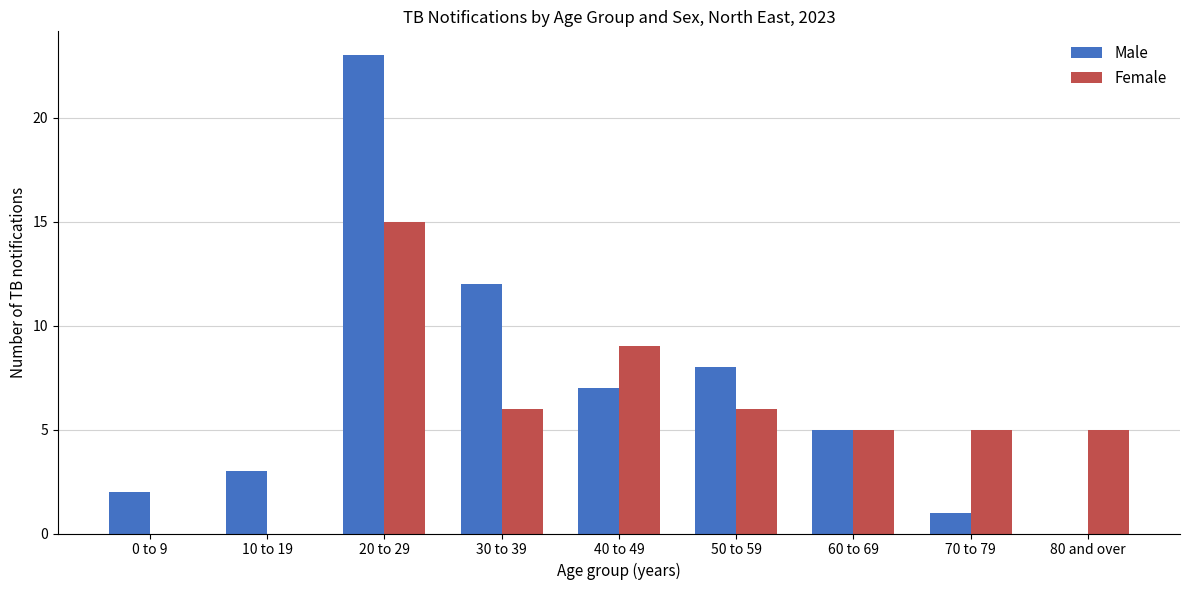

How many series are shown in this chart?

2